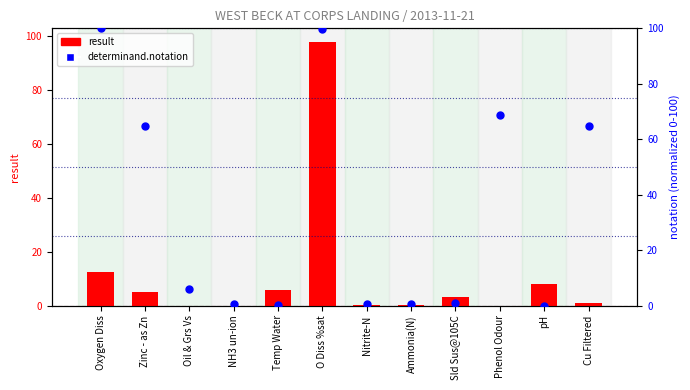

What is the total value across all series at Phenol Odour?

68.7